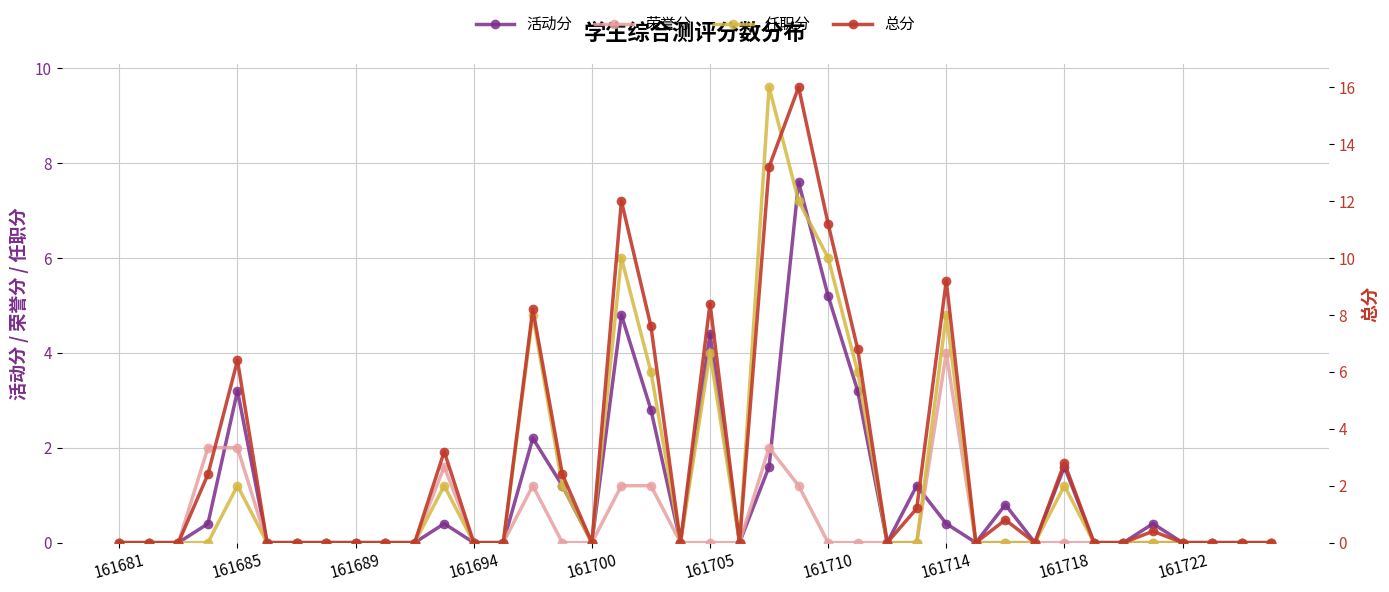

The value of 任职分 at 161705 is 4.0. True or false?

True